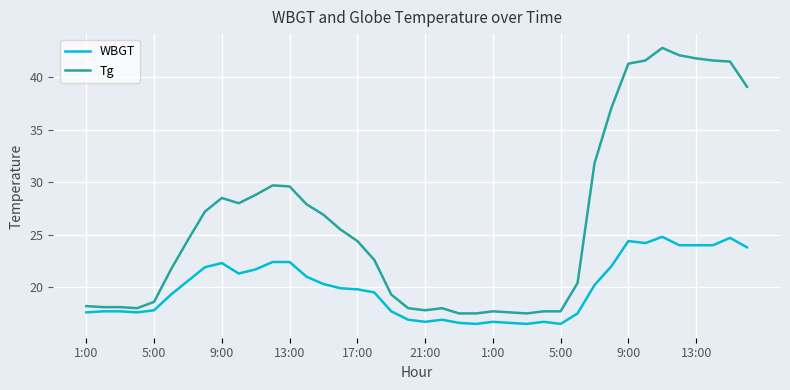

What is the maximum value for WBGT?

24.8